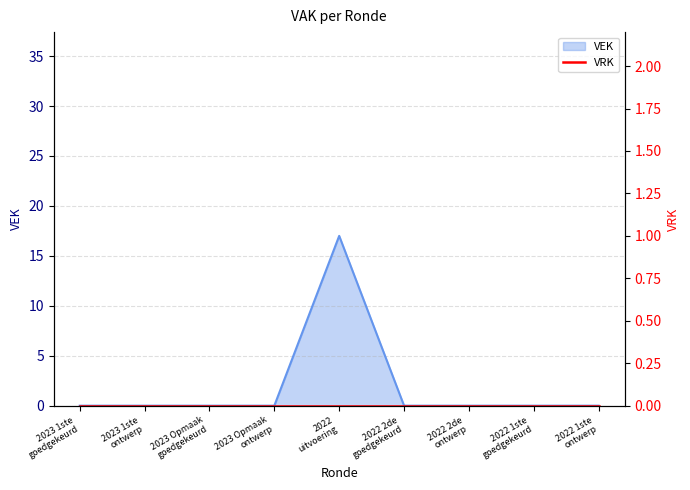

List the labels in order of value, largest first.

2022
uitvoering, 2023 1ste
goedgekeurd, 2023 1ste
ontwerp, 2023 Opmaak
goedgekeurd, 2023 Opmaak
ontwerp, 2022 2de
goedgekeurd, 2022 2de
ontwerp, 2022 1ste
goedgekeurd, 2022 1ste
ontwerp